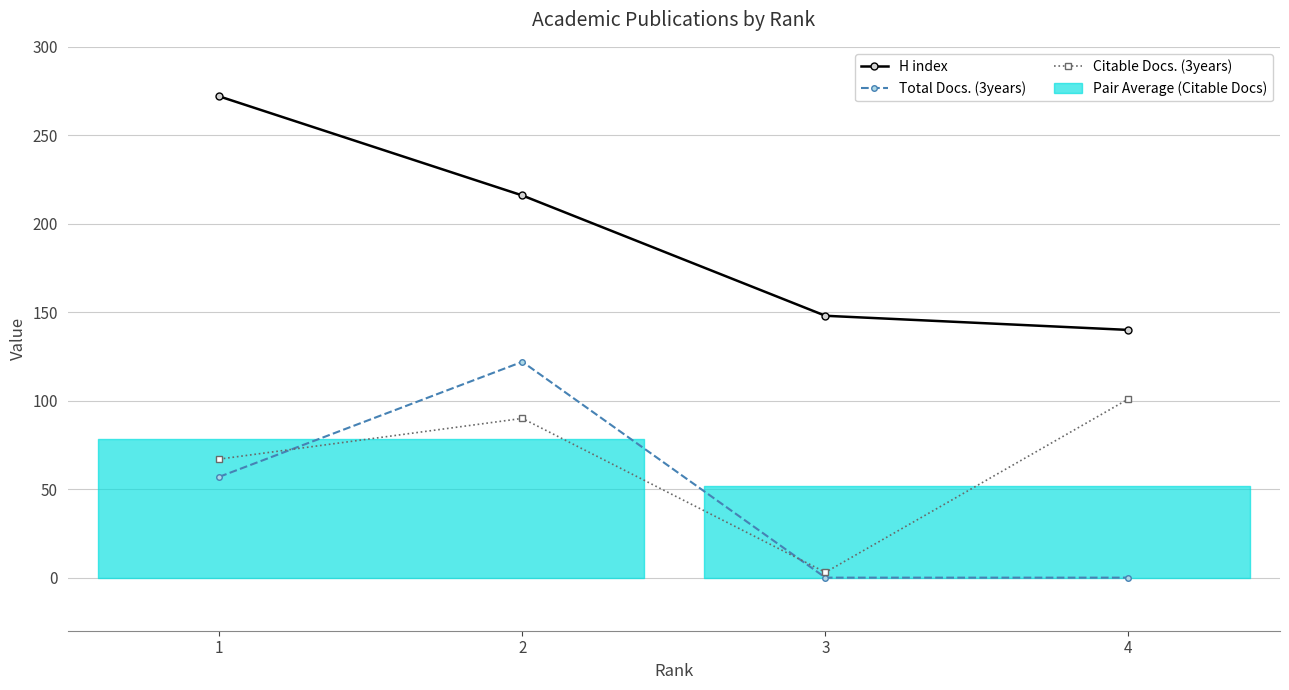

What is the difference between the highest and lowest values at 3?

148